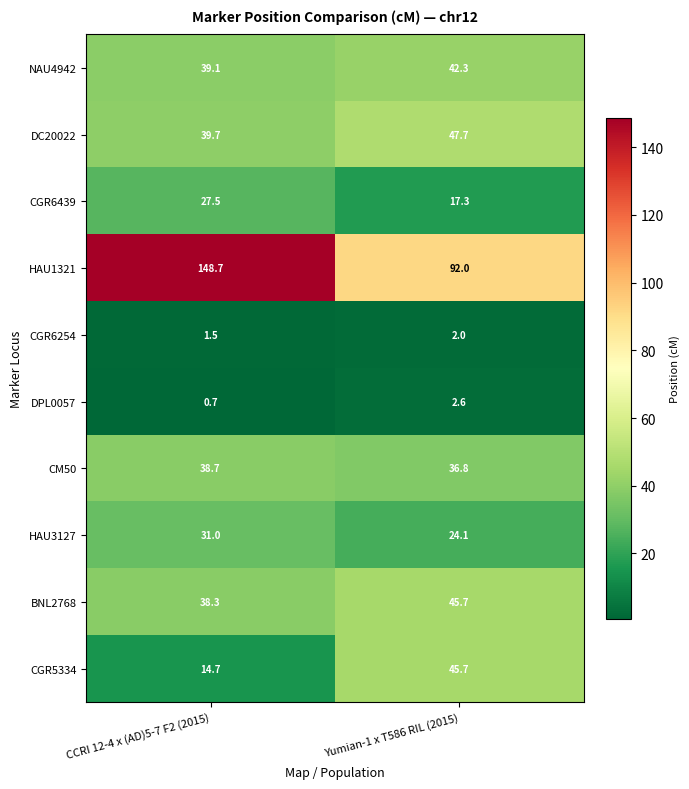

Reading right to left, transcribe all the data shown in this chart.

NAU4942: 42.3	39.1
DC20022: 47.7	39.7
CGR6439: 17.3	27.5
HAU1321: 92.0	148.7
CGR6254: 2.0	1.5
DPL0057: 2.6	0.7
CM50: 36.8	38.7
HAU3127: 24.1	31.0
BNL2768: 45.7	38.3
CGR5334: 45.7	14.7